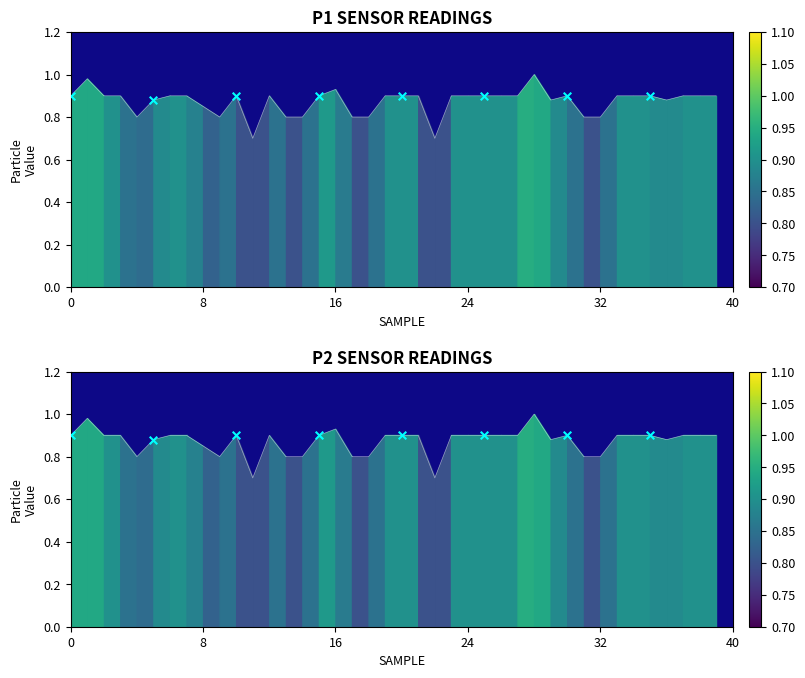

Is the value of P1 at 33 greater than the value of P2 at 35?

No